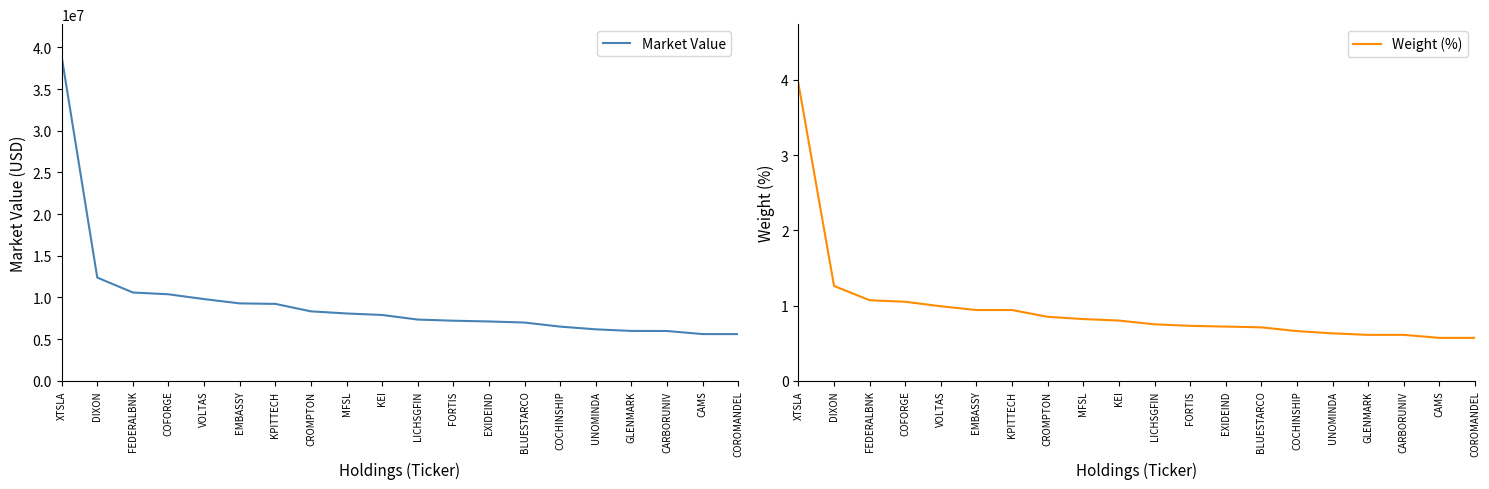

True or false: Weight (%) has more than 0 points higher than both neighbors.

False